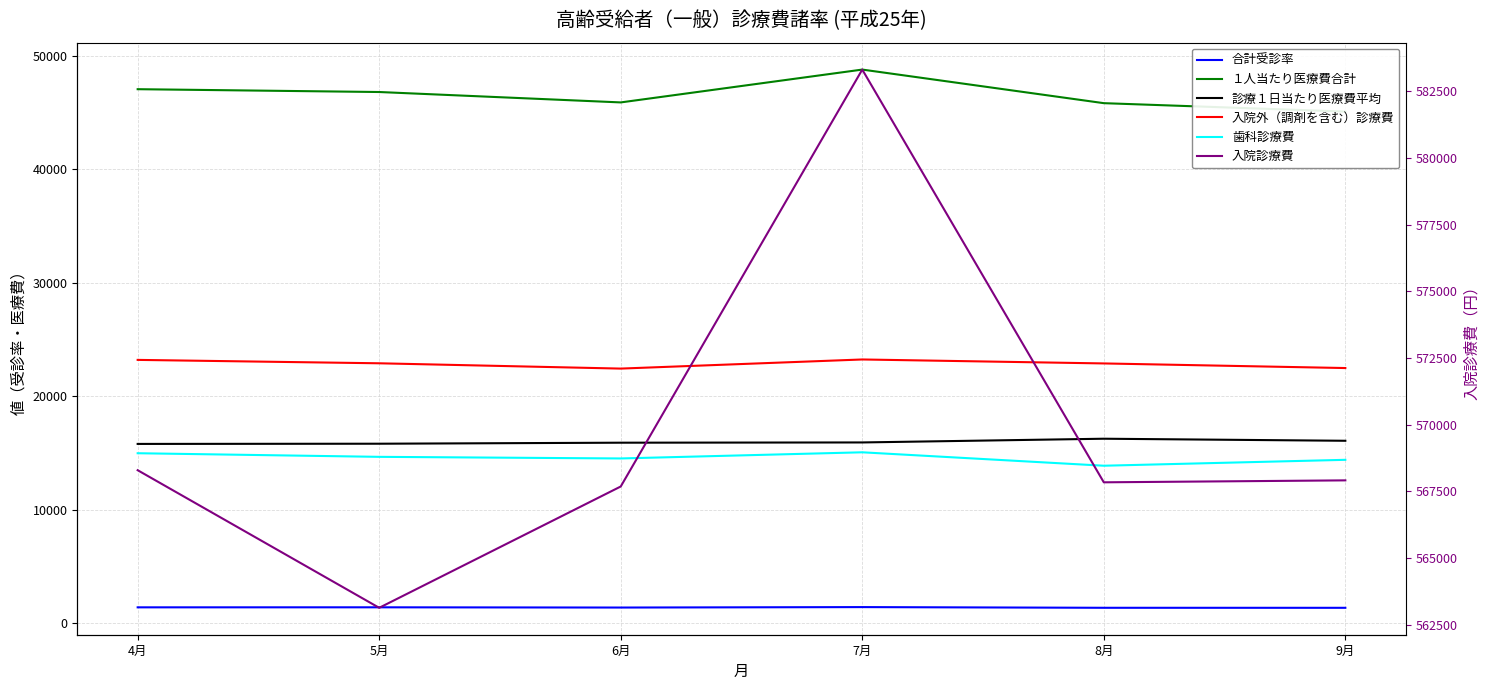

What is the sum of all 合計受診率 values?

8338.6